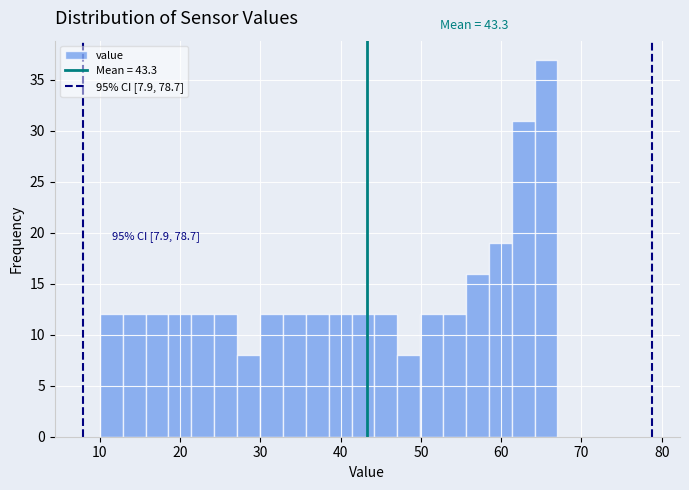

Read against the x-axis, roughly where is the centre of the tallest bar?

66